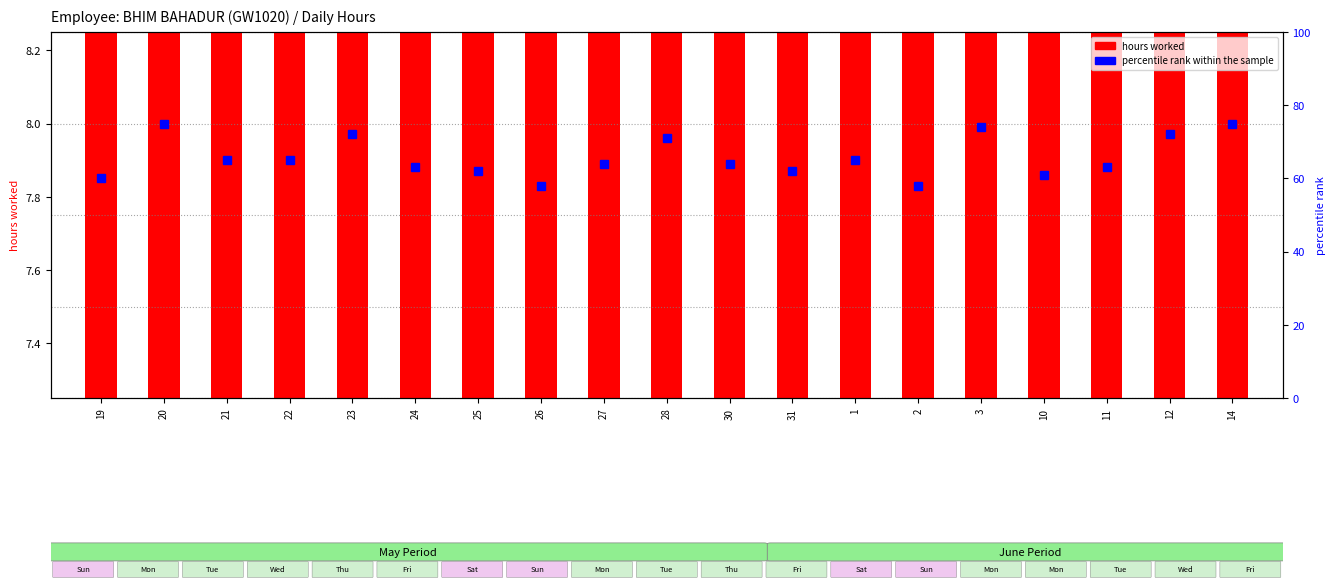

True or false: hours worked has a value of 8.5 at 2.

True